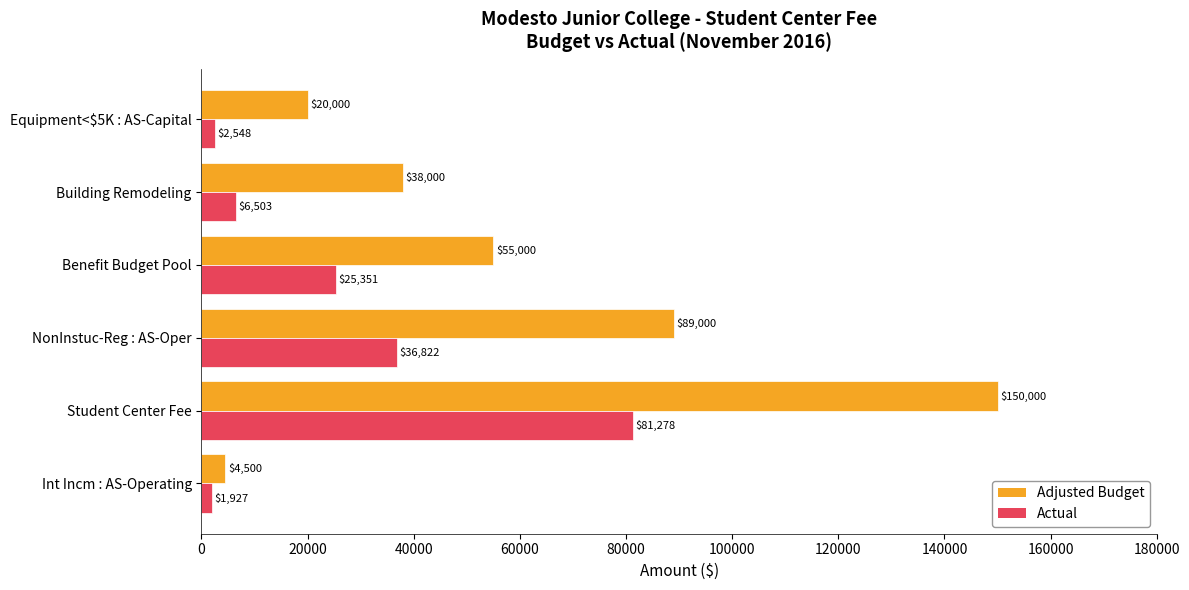

Which series has the largest total across all categories?

Adjusted Budget